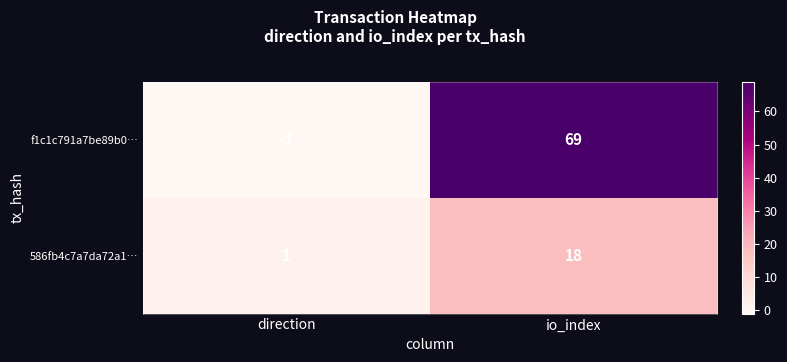

How many series are shown in this chart?

2